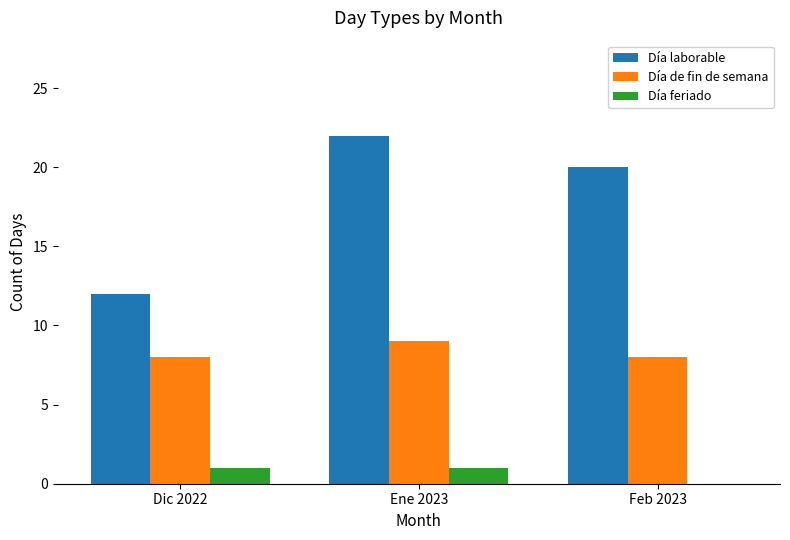

Which series changed the most between Ene 2023 and Feb 2023?

Día laborable